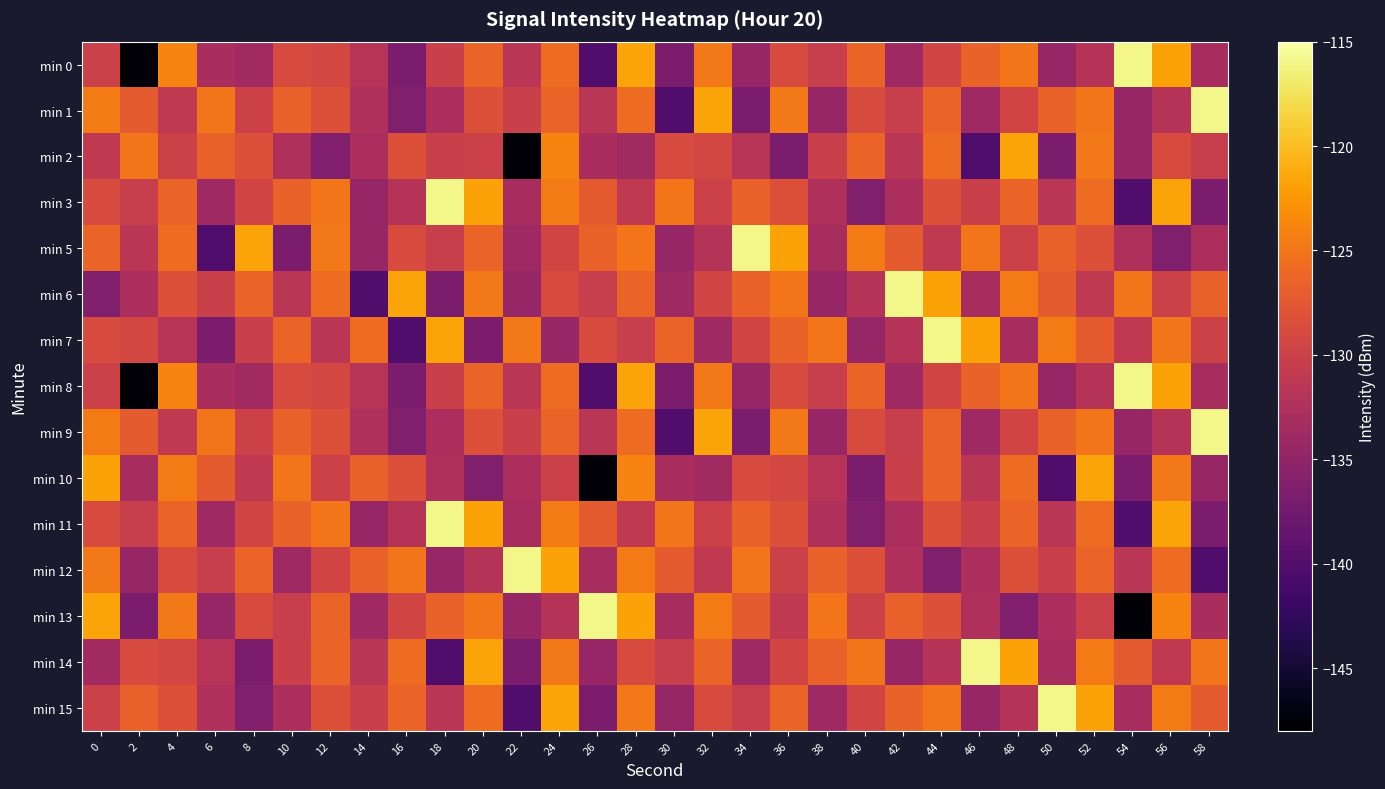

At which category is the sum across all series the highest?

28